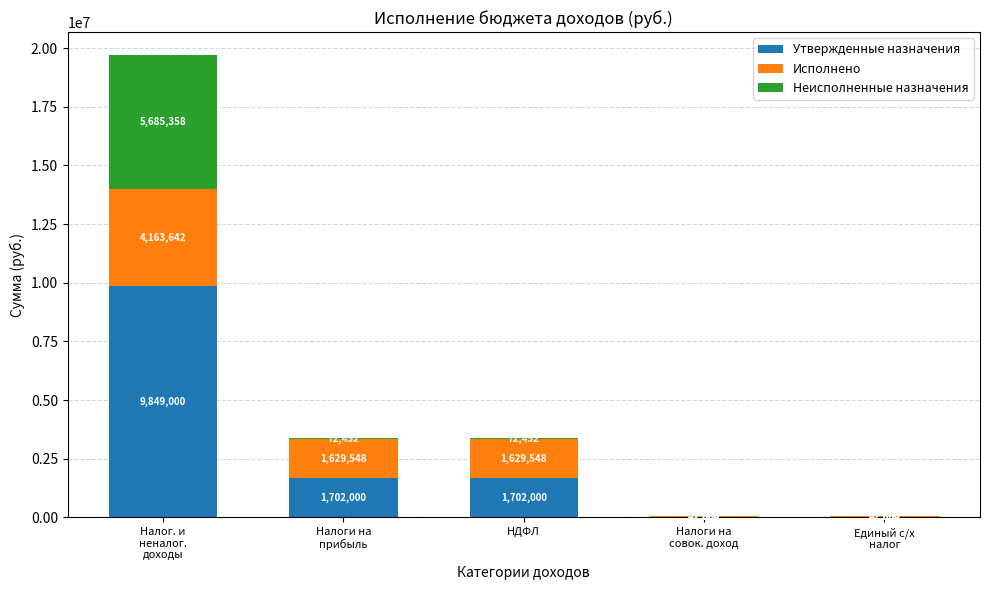

What is the total value across all series at НДФЛ?

3404000.0